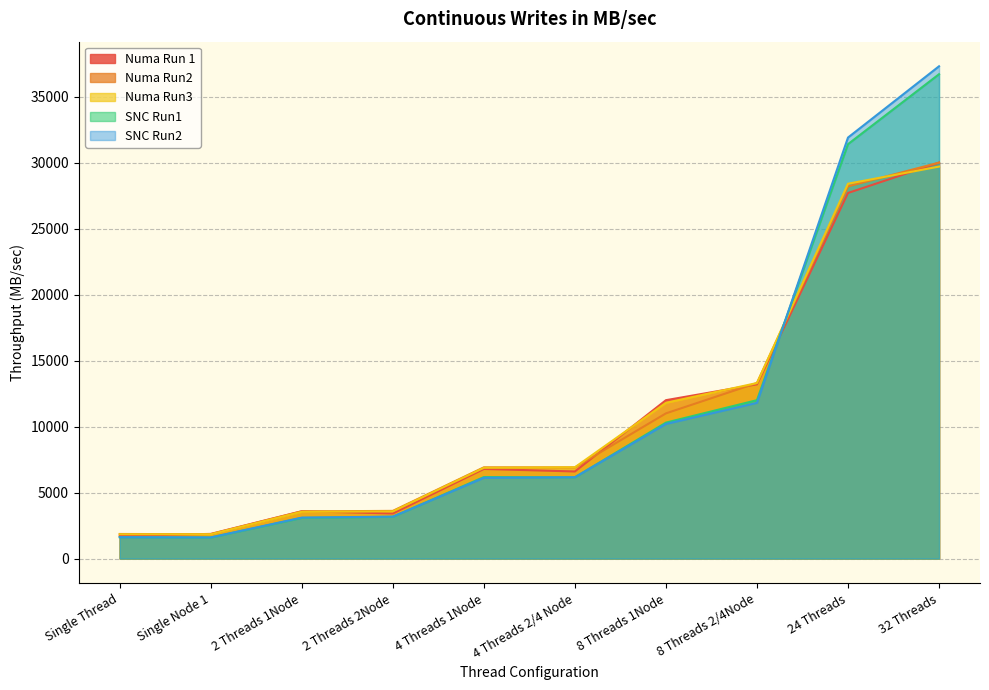

What is the difference between the Numa Run 1 values at 32 Threads and 4 Threads 2/4 Node?

23403